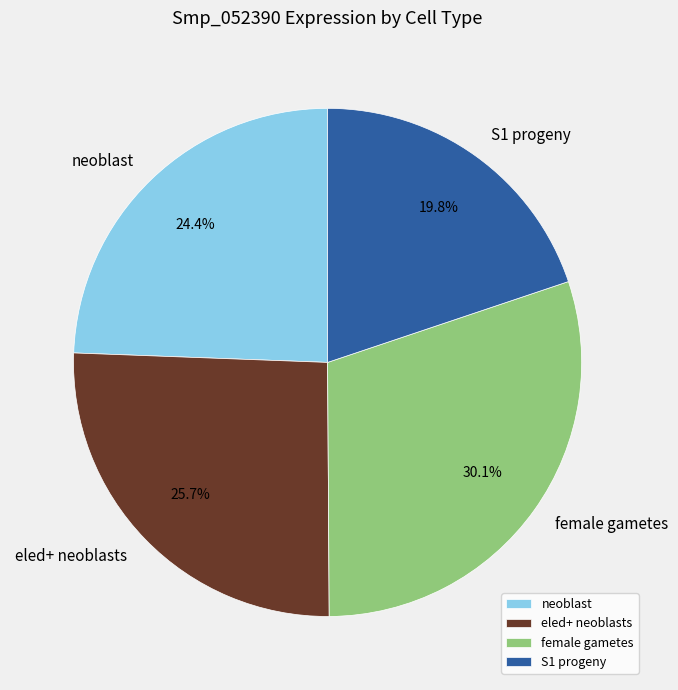

Does neoblast account for over 50% of the chart?

No